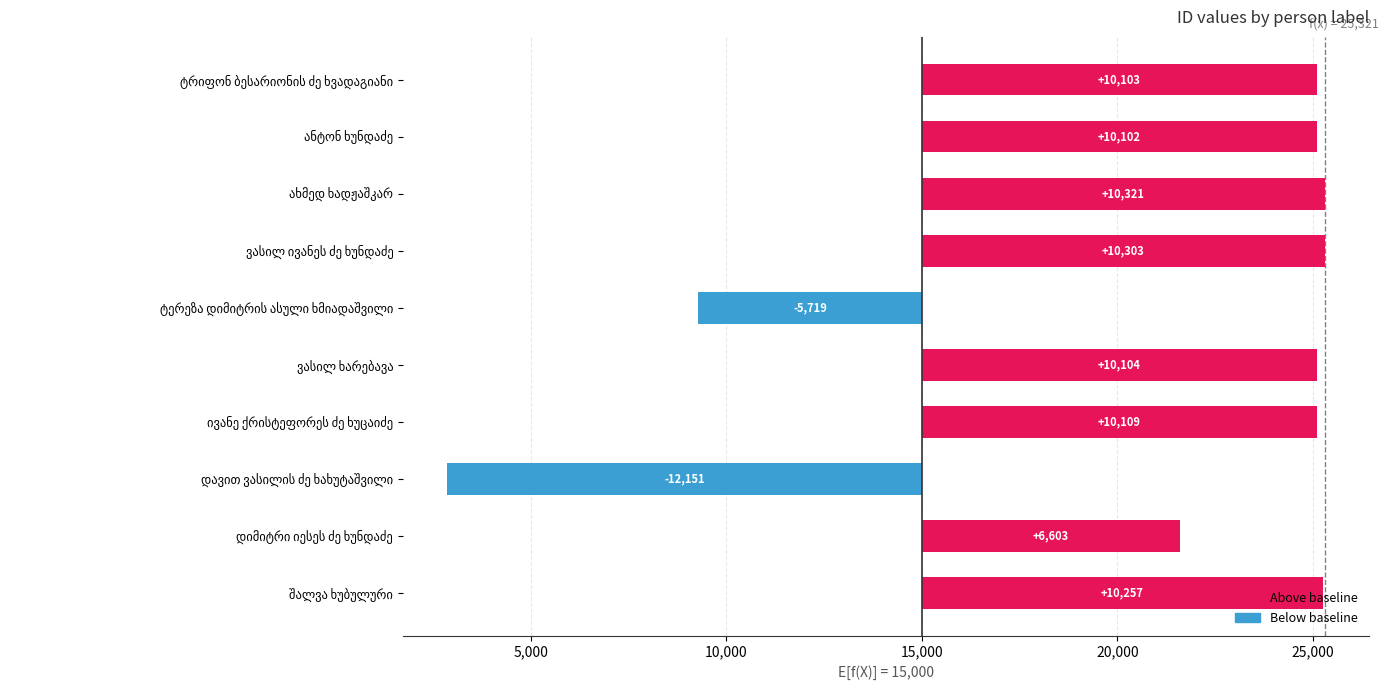

How many data points does each series have?

10